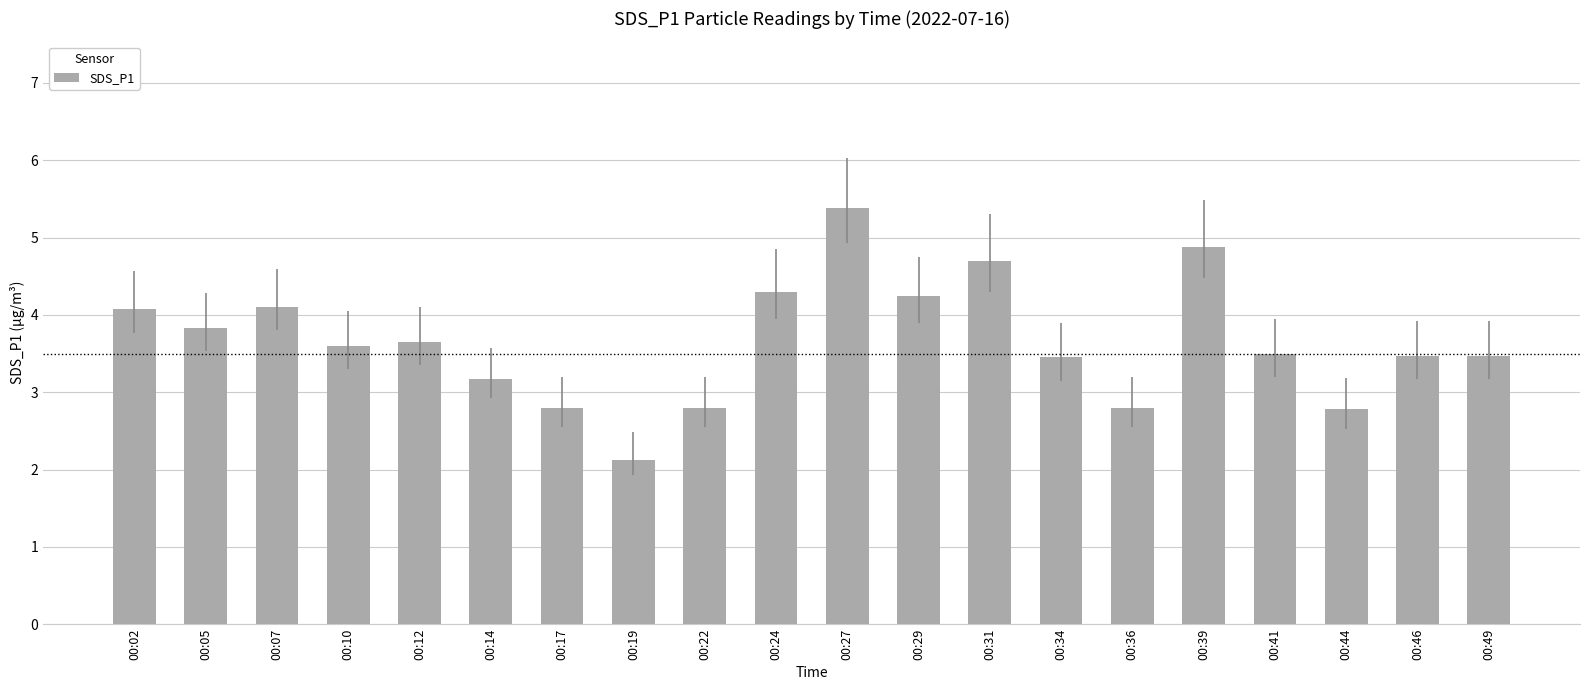

How many values are below 3?

5